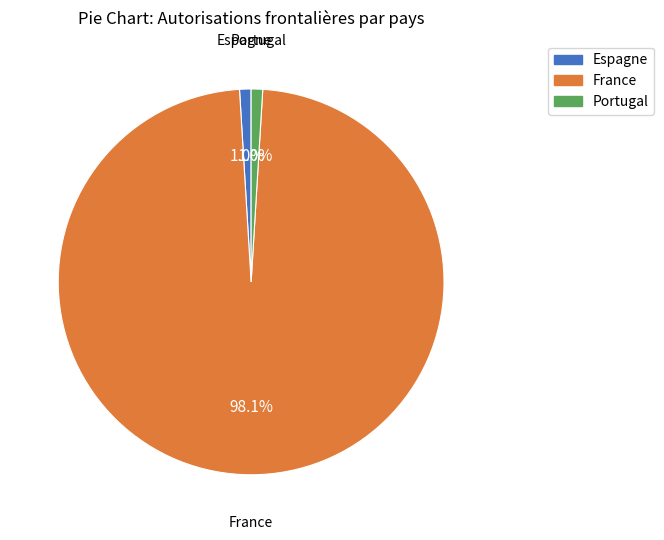

True or false: Espagne accounts for 1% of the total.

True